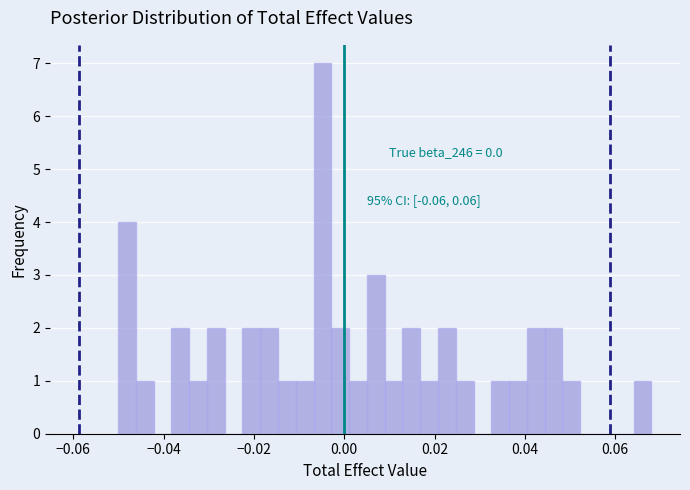

Read against the x-axis, roughly where is the centre of the tallest bar?

-0.004